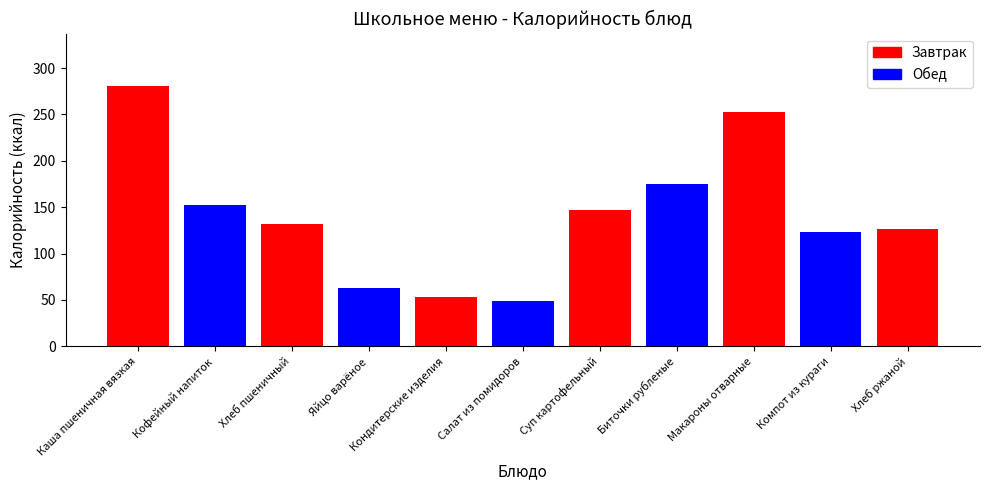

Reading left to right, transcribe all the data shown in this chart.

Каша пшеничная вязкая=281	Кофейный напиток=152	Хлеб пшеничный=132	Яйцо варёное=63	Кондитерские изделия=53	Салат из помидоров=49	Суп картофельный=147	Биточки рубленые=175	Макароны отварные=253	Компот из кураги=123	Хлеб ржаной=126